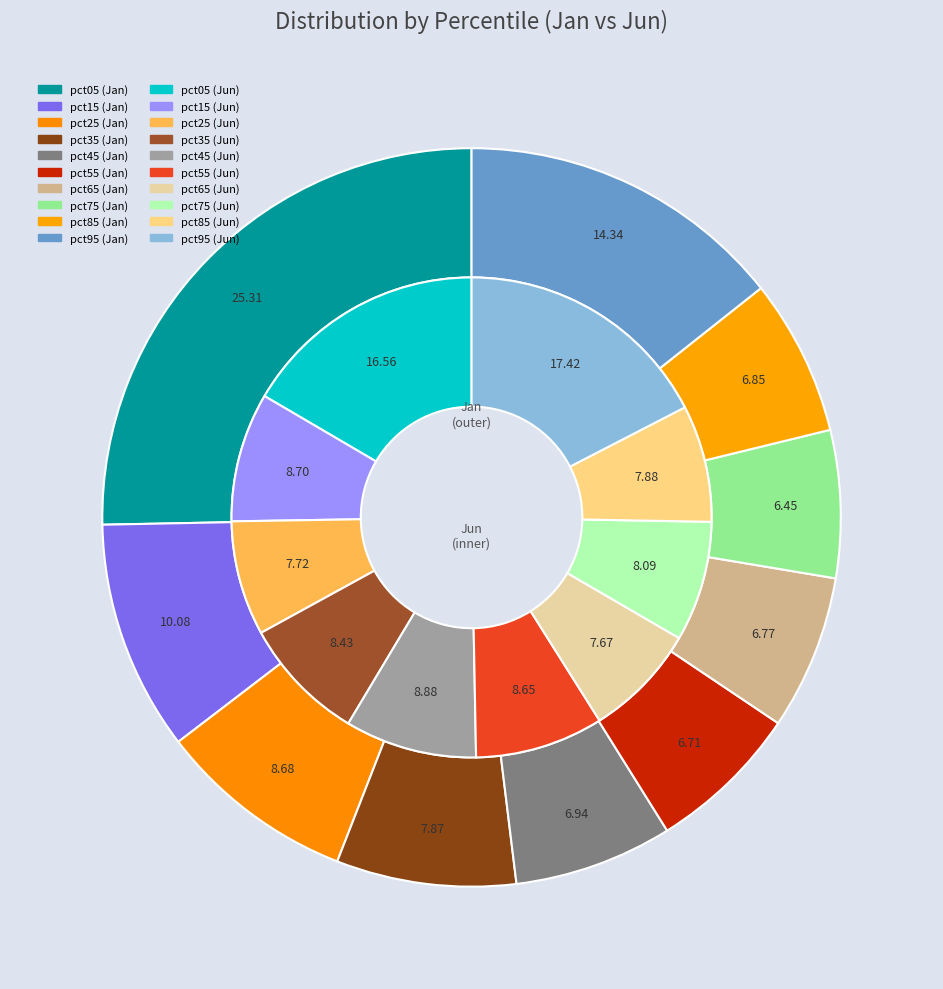

Which series has the largest range (max minus min)?

values_jan